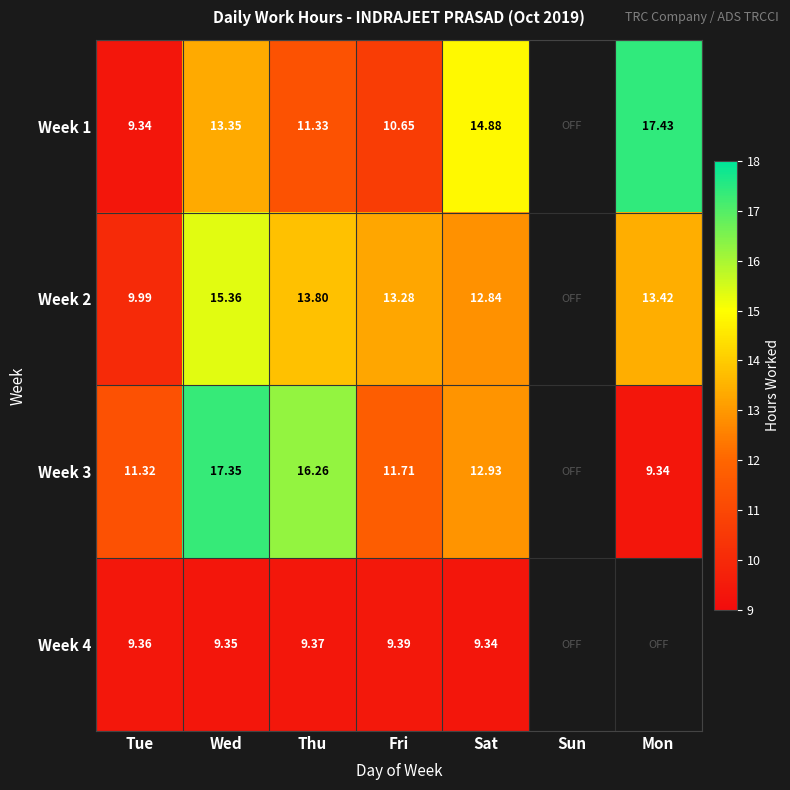

Is the value of Week 1 at Wed greater than the value of Week 3 at Tue?

Yes